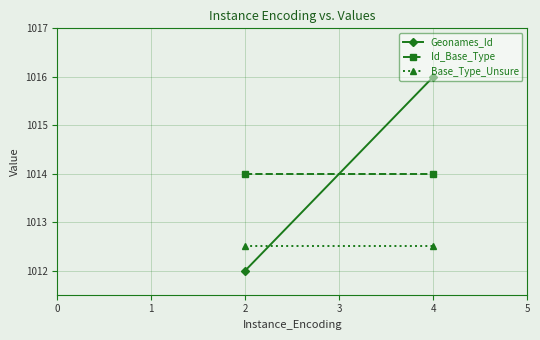

Which series has the largest total across all categories?

Geonames_Id